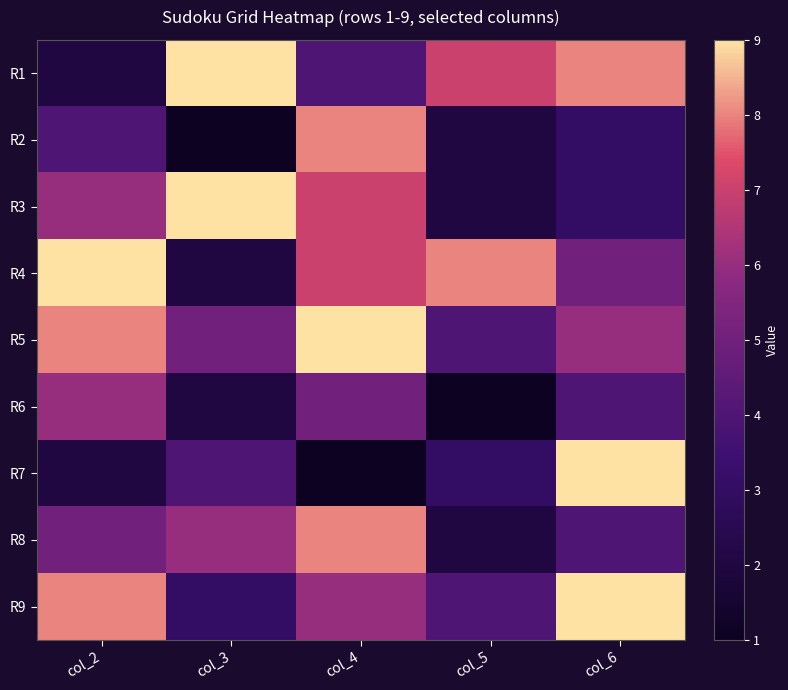

List the series in order of their peak value, lowest first.

R6, R2, R8, R1, R3, R4, R5, R7, R9